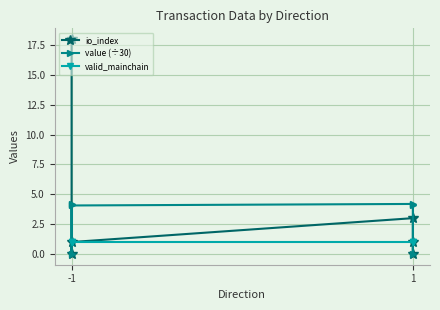

At which label is valid_mainchain closest to 1?

-1